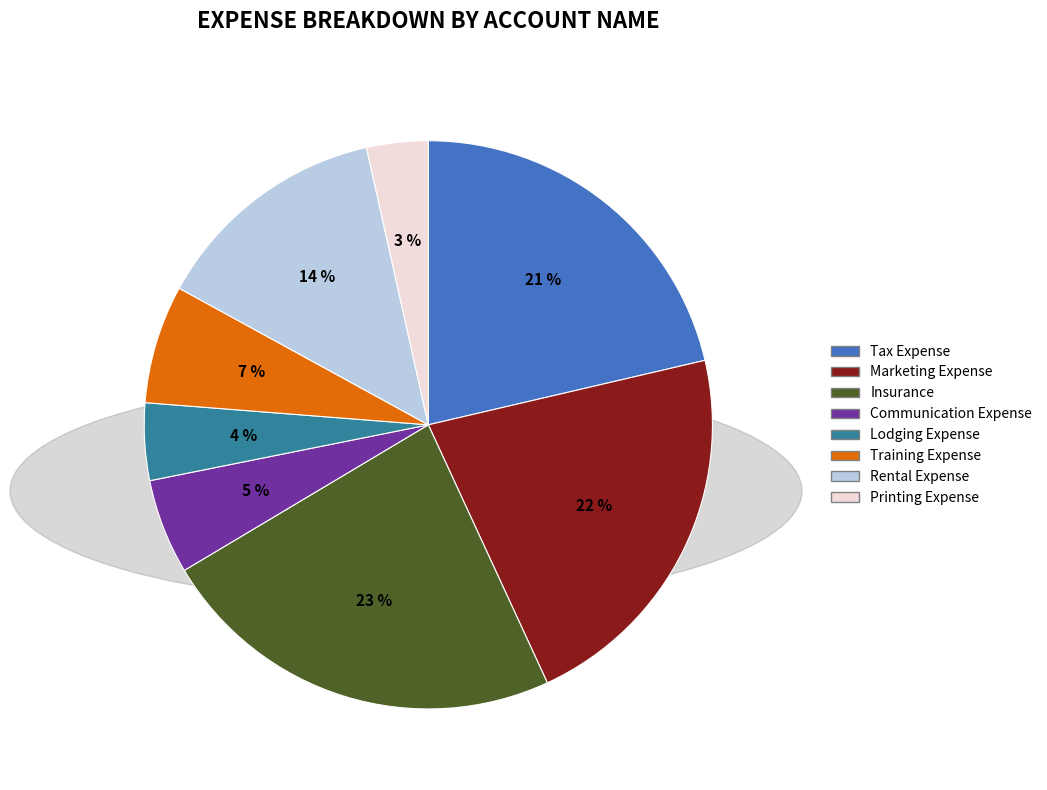

Is it true that Training Expense is 7% of the pie?

True